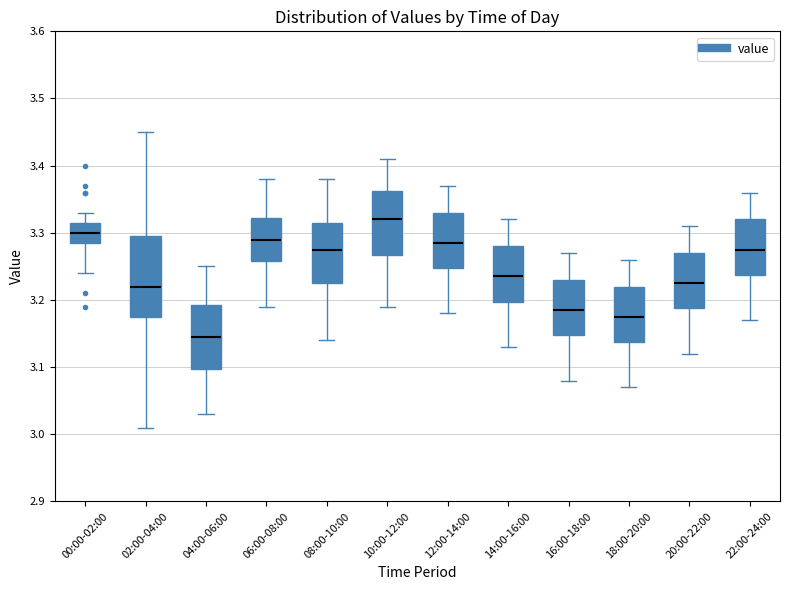

Where does the lower whisker of the box for 20:00-22:00 end on the y-axis? The values are not printed on the chart, so give them approximately, as read against the axis.

3.12